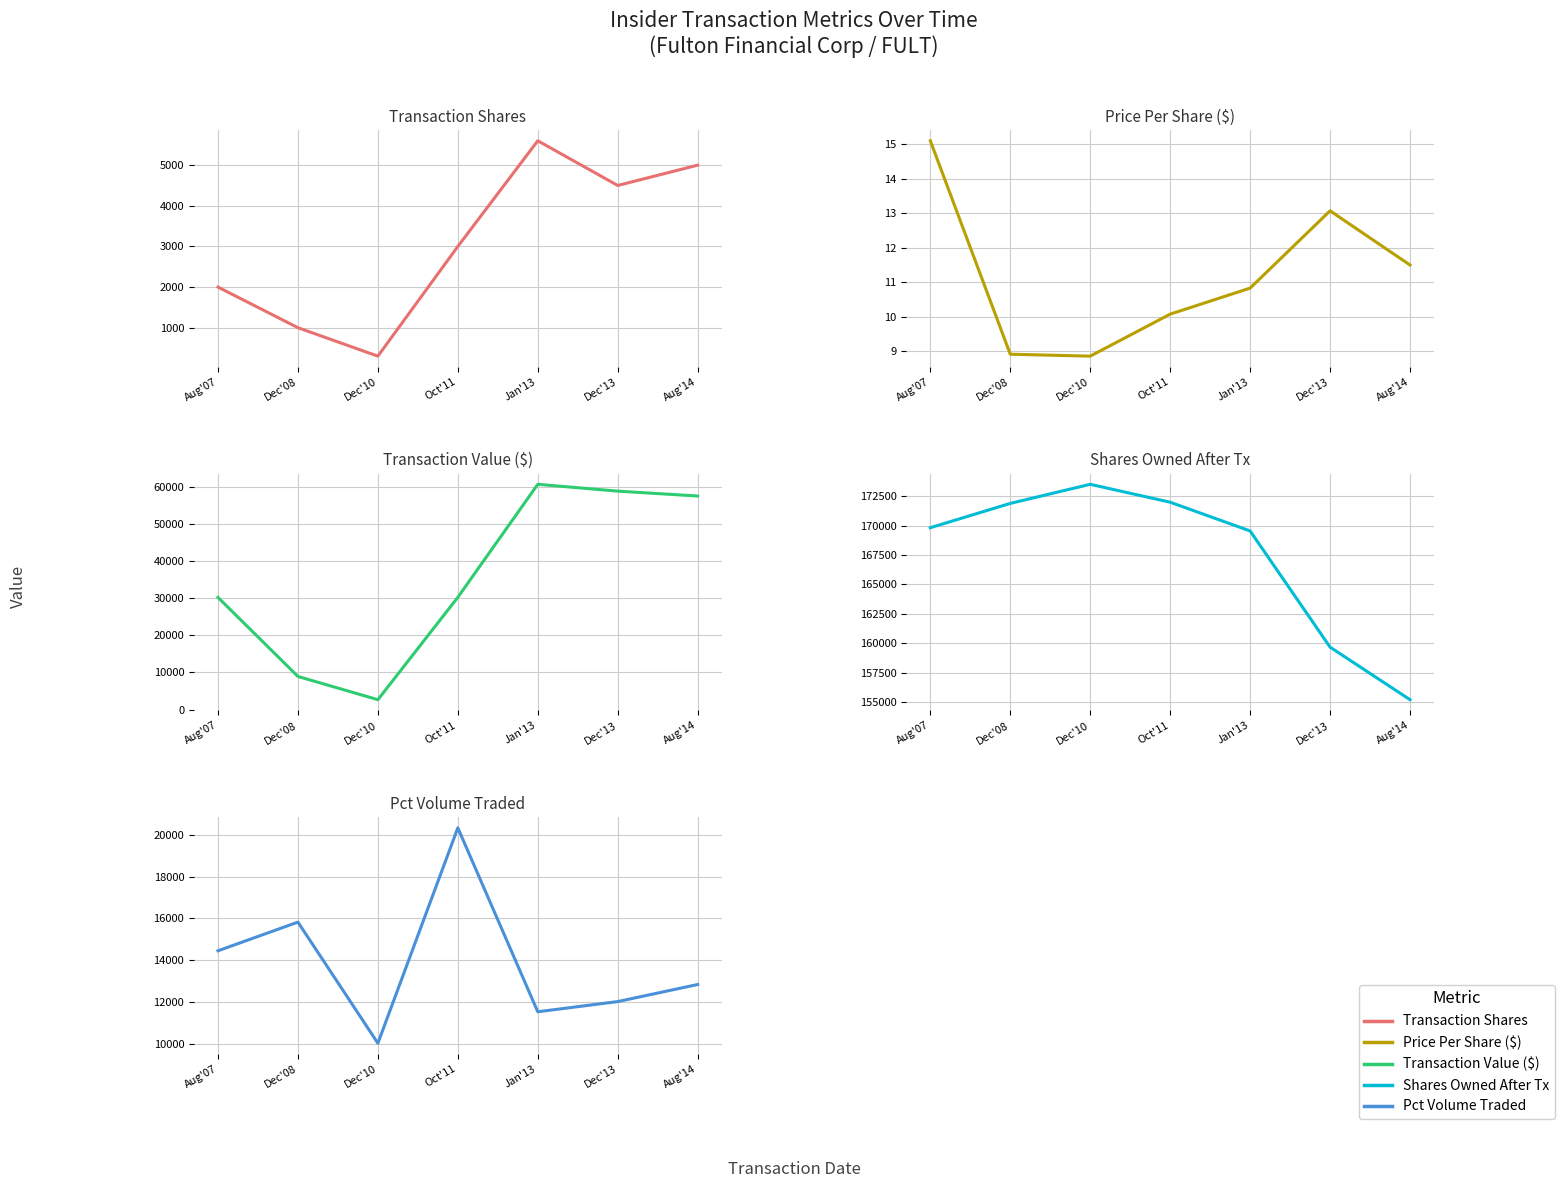

What is the greatest value displayed?

173502.0